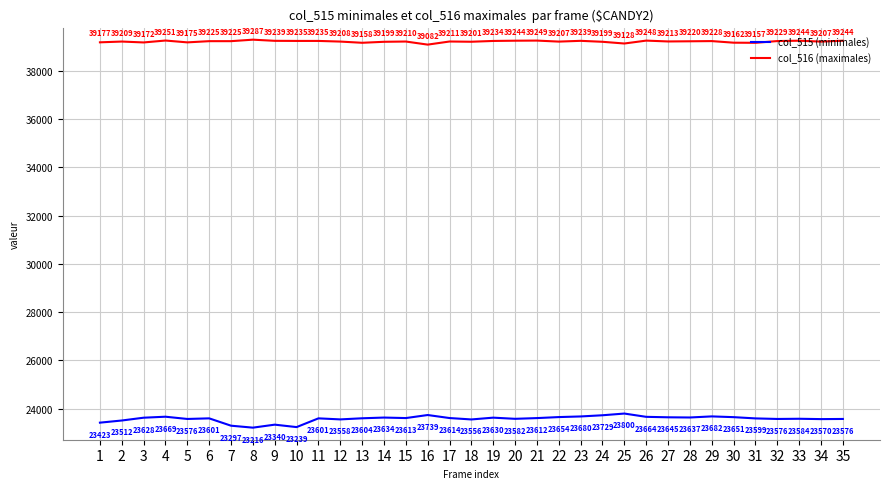

Rank the series at 26 from highest to lowest value.

col_516 (maximales), col_515 (minimales)